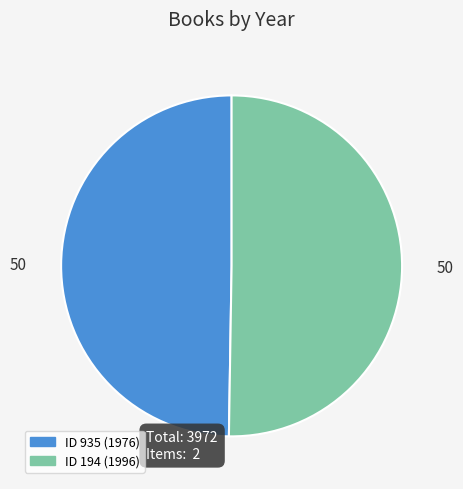

Is there any slice that represents more than half of the pie?

Yes